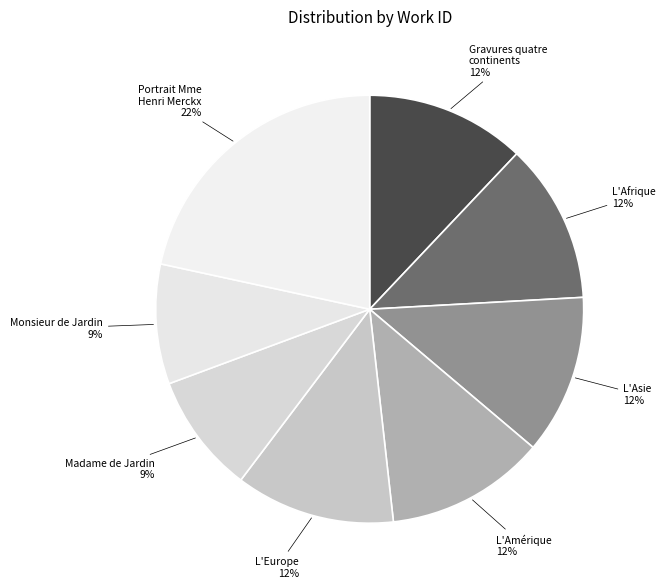

Is the sum of L'Amérique and L'Europe greater than half?

No